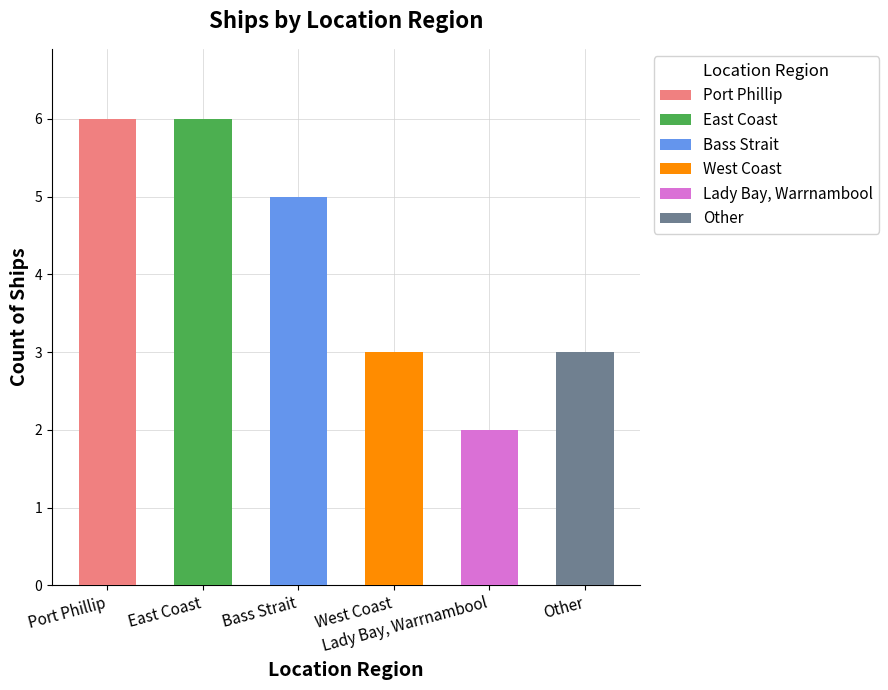

What is the value of the 2nd bar from the left?

6